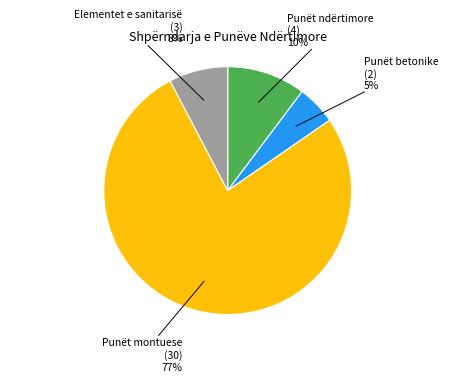

Is there a majority slice in this chart?

Yes